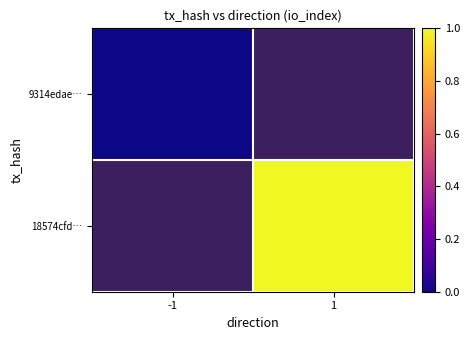

True or false: 18574cfd… has a value of 1.0 at 1.

True